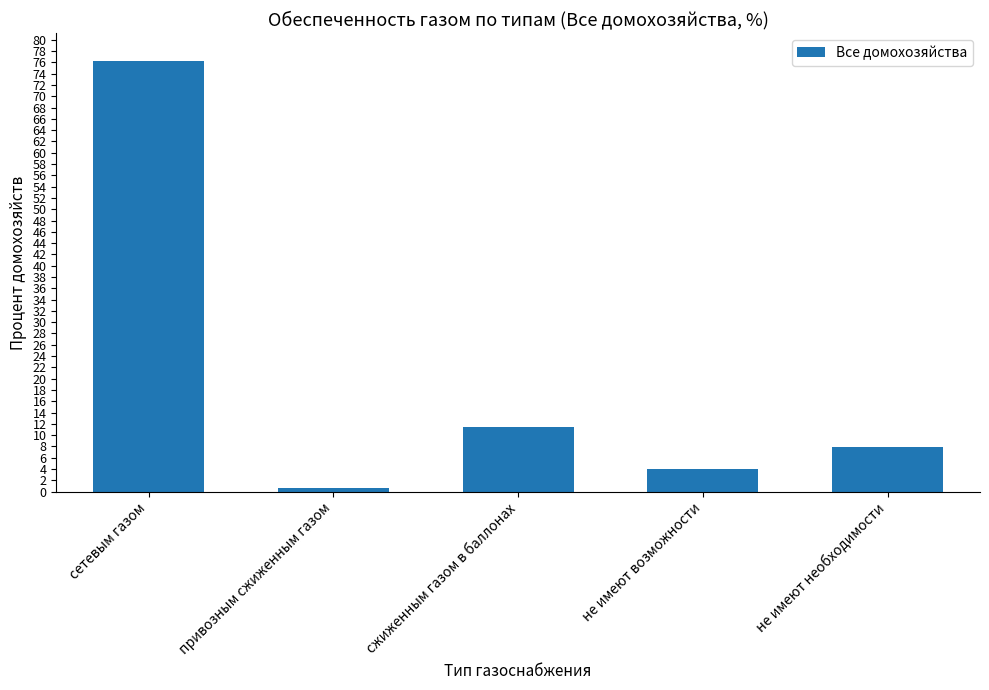

Reading right to left, transcribe all the data shown in this chart.

не имеют необходимости=7.9	не имеют возможности=3.9	сжиженным газом в баллонах=11.4	привозным сжиженным газом=0.6	сетевым газом=76.2